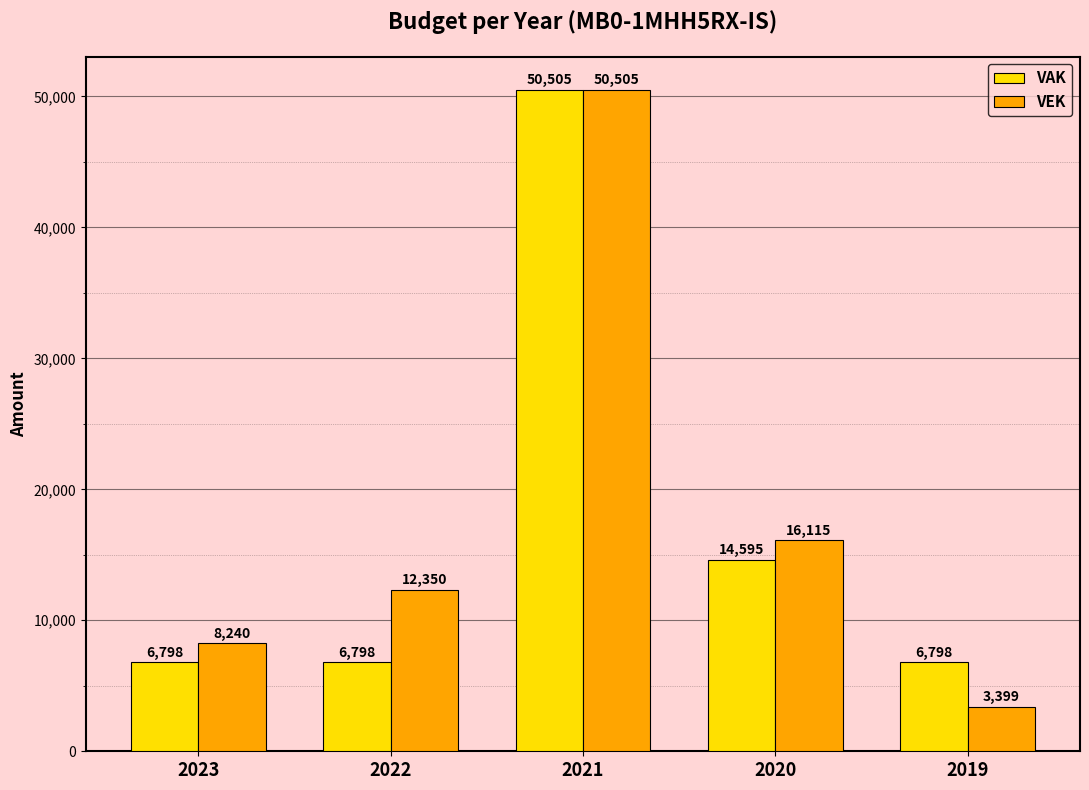

Where is VAK nearest to the value 28651?

2020